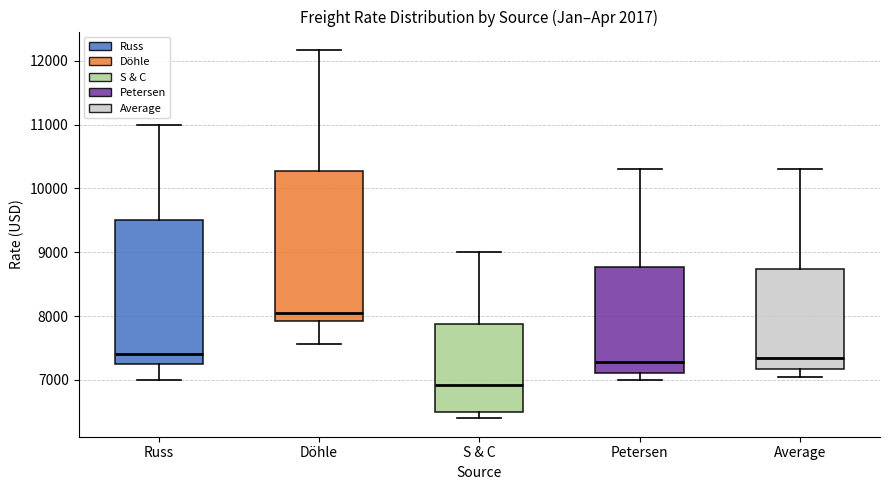

Reading left to right, read every box against the y-axis: the position of its median line, the range the box covers, and the ends of its whiskers. The values are not printed on the chart, so give them approximately, as read against the axis.

Russ: median 7400, box 7300 to 9500, whiskers 7000 to 11000
Döhle: median 8100, box 7900 to 10300, whiskers 7600 to 12200
S & C: median 6900, box 6500 to 7900, whiskers 6400 to 9000
Petersen: median 7300, box 7100 to 8800, whiskers 7000 to 10300
Average: median 7300, box 7200 to 8700, whiskers 7000 to 10300